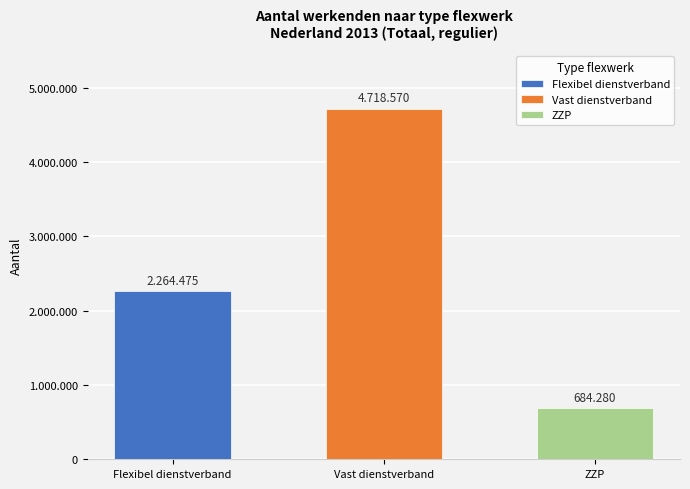

What is the smallest value displayed?

684280